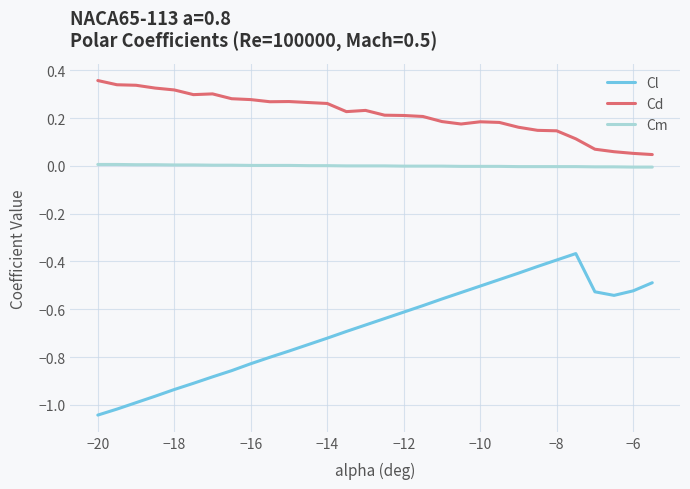

Rank the series by their maximum value, from highest to lowest.

Cd, Cm, Cl